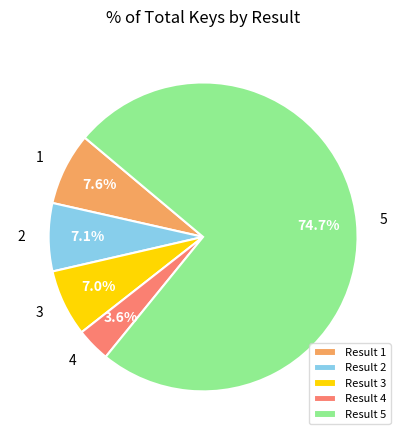

What is the total percentage of Result 3 and Result 5?

81.7%